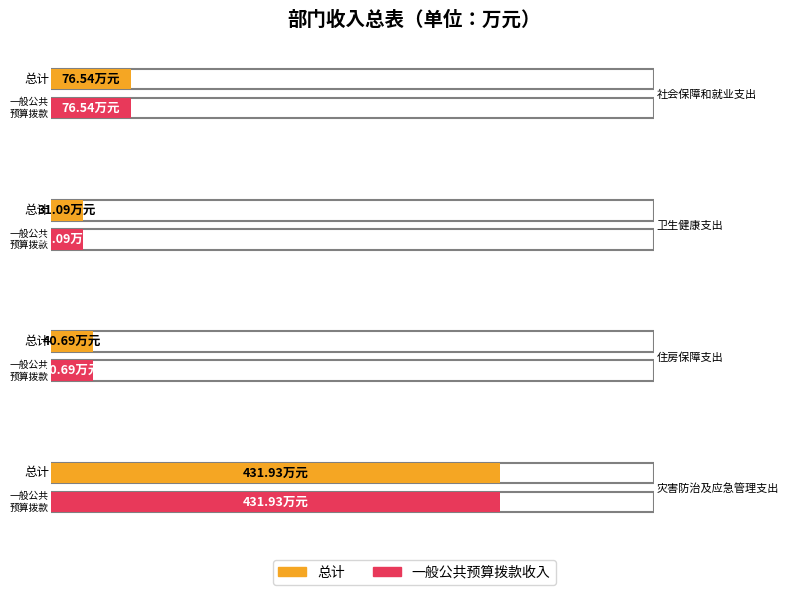

Does the chart contain any negative values?

No